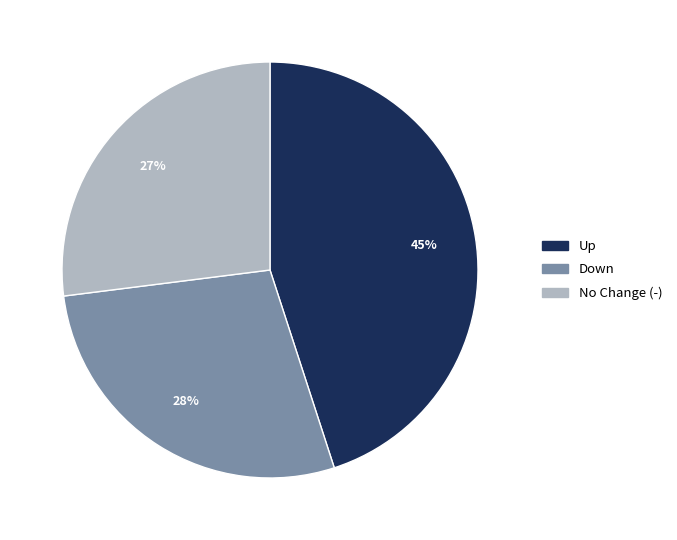

To the nearest percent, what is the difference between the largest and smallest slice percentages?

18%